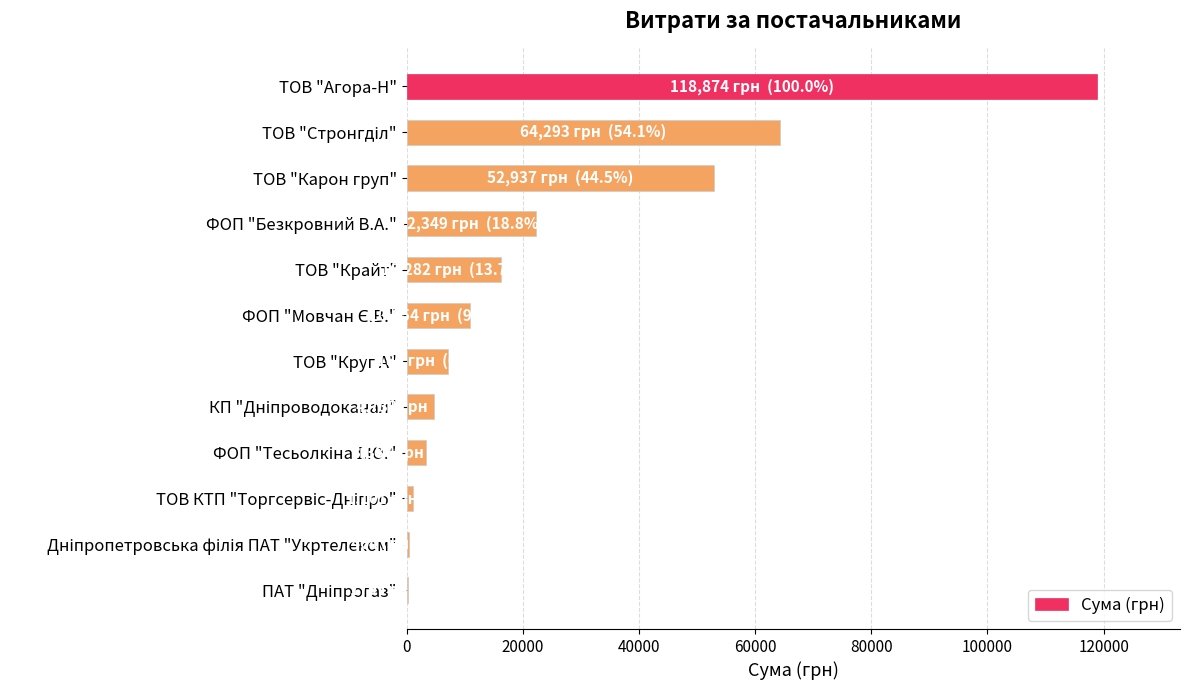

Is it true that the value at ТОВ "Круг А" is 7185.4?

True